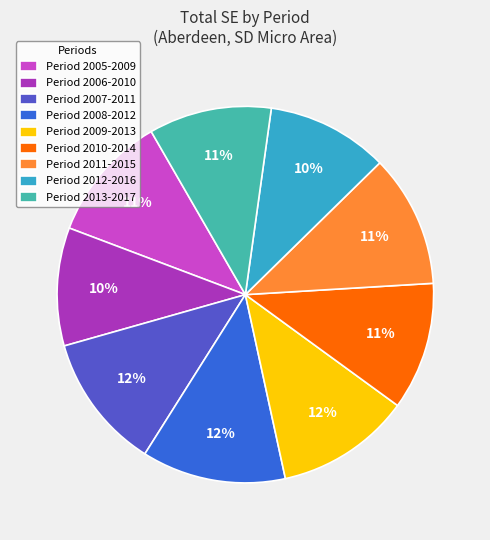

Does Period 2012-2016 represent more than half of the total?

No